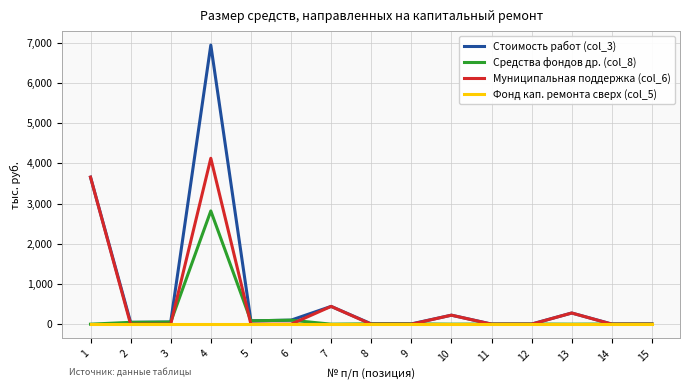

At which category is the sum across all series the highest?

4